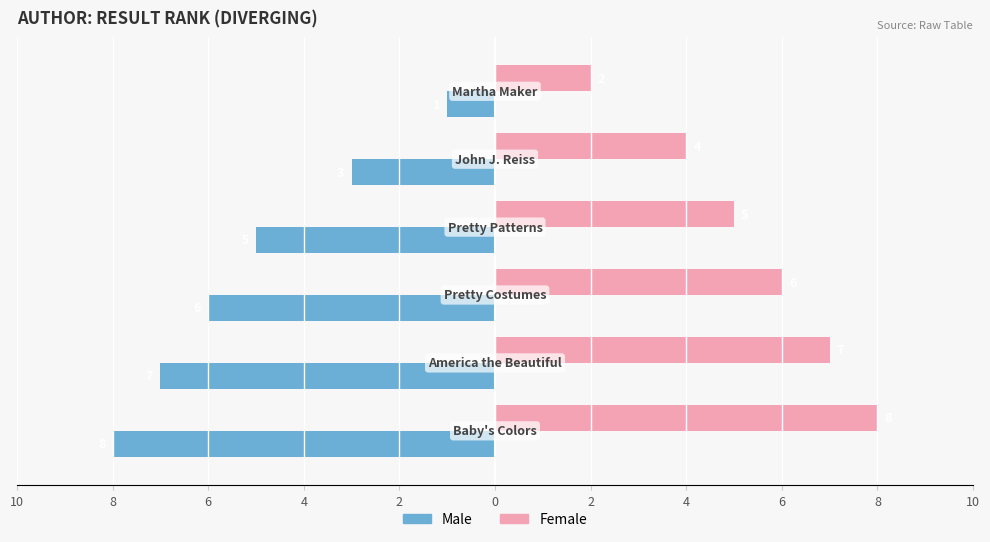

What is the difference between the maximum and minimum values in the Male series?

7